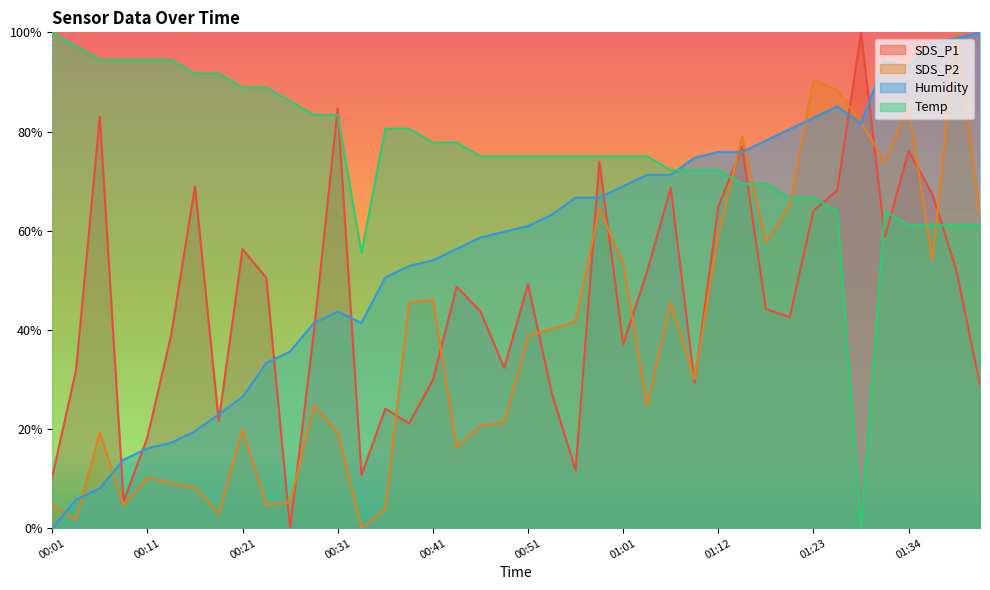

At which category does SDS_P2 reach its first local valley?

00:04